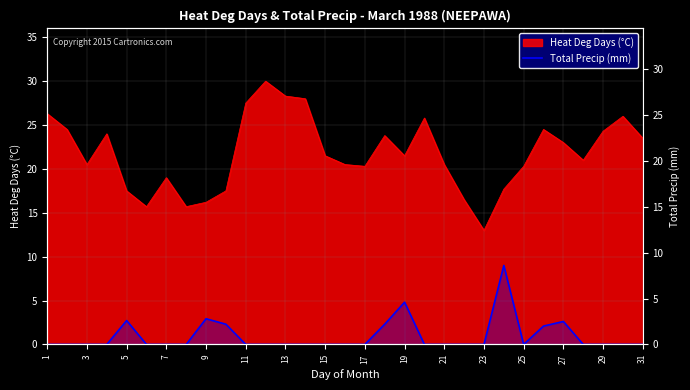

What is the sum of all values?

27.5